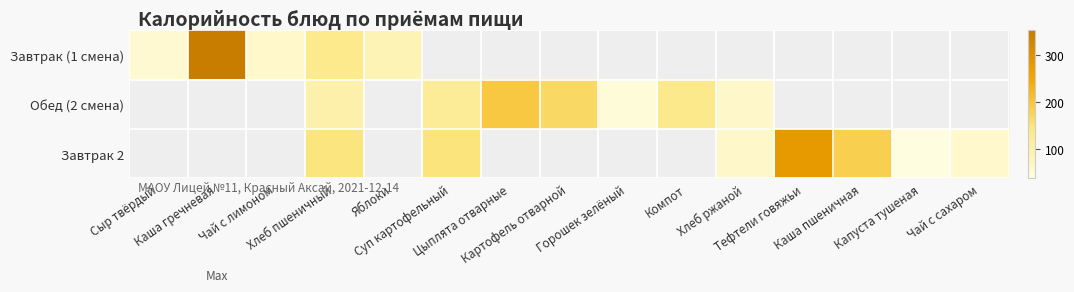

At which category is the sum across all series the highest?

Хлеб пшеничный